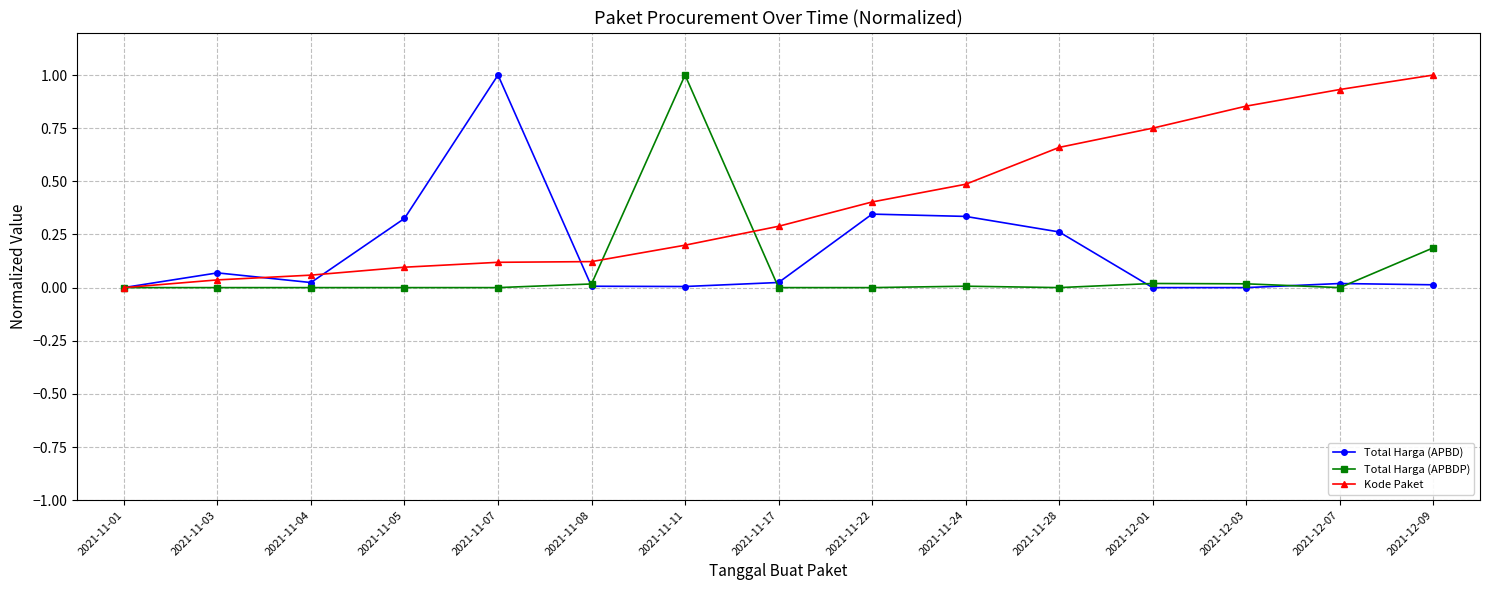

What is the maximum value for Kode Paket?

1.0